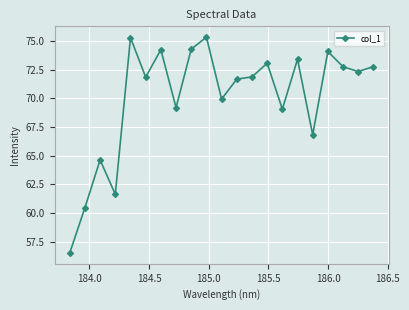

How many interior local valleys (lower than both neighbors) does the data have?

7